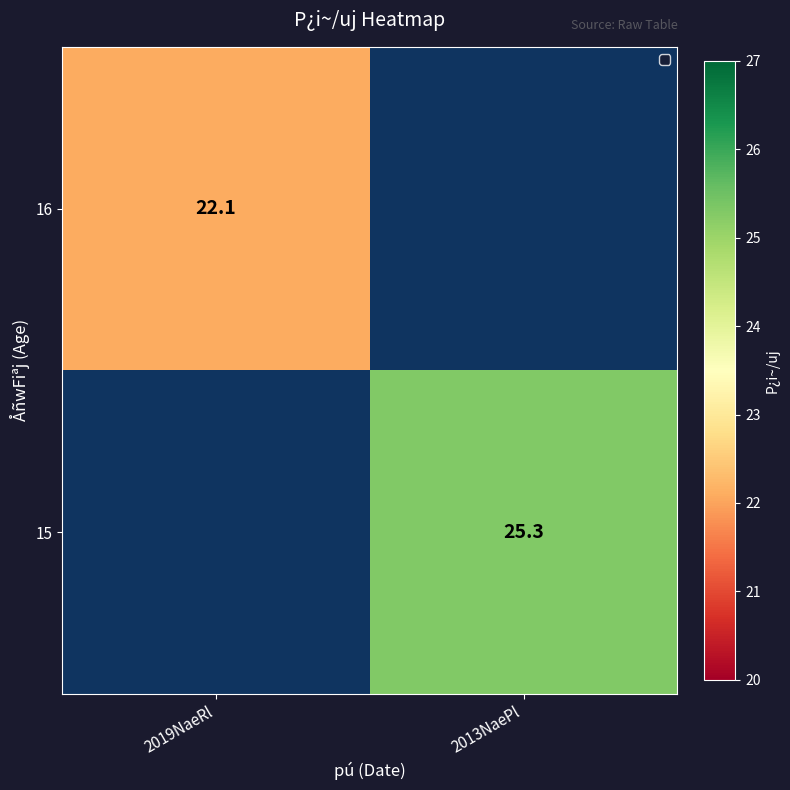

The 16 series shows 31.2 at 2019NaeRl. True or false?

False